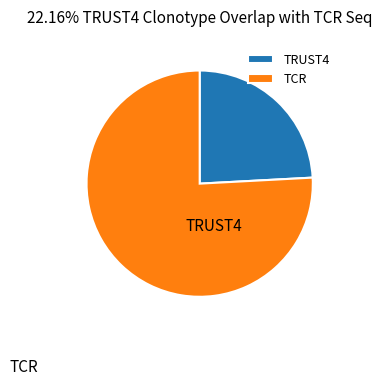

The TRUST4 slice represents 24% of the pie. True or false?

True